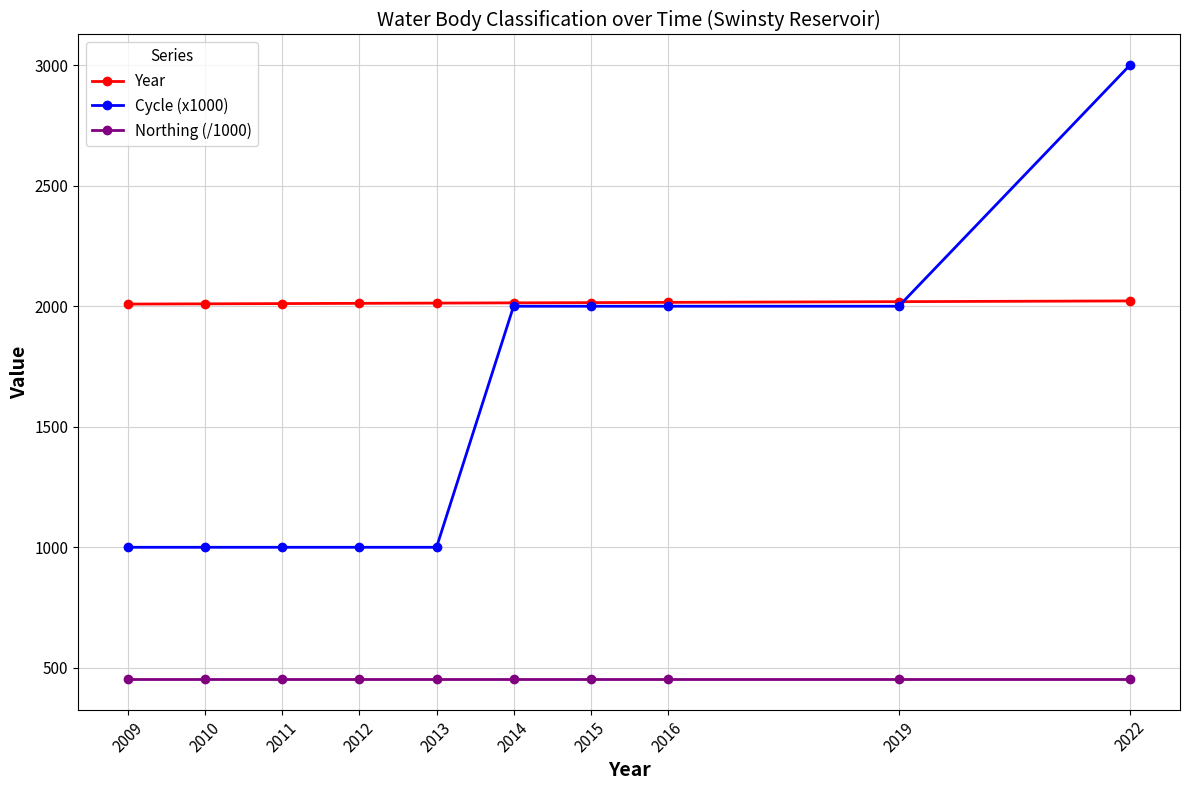

What is the sum of the Cycle (x1000) values at 2012 and 2010?

2000.0